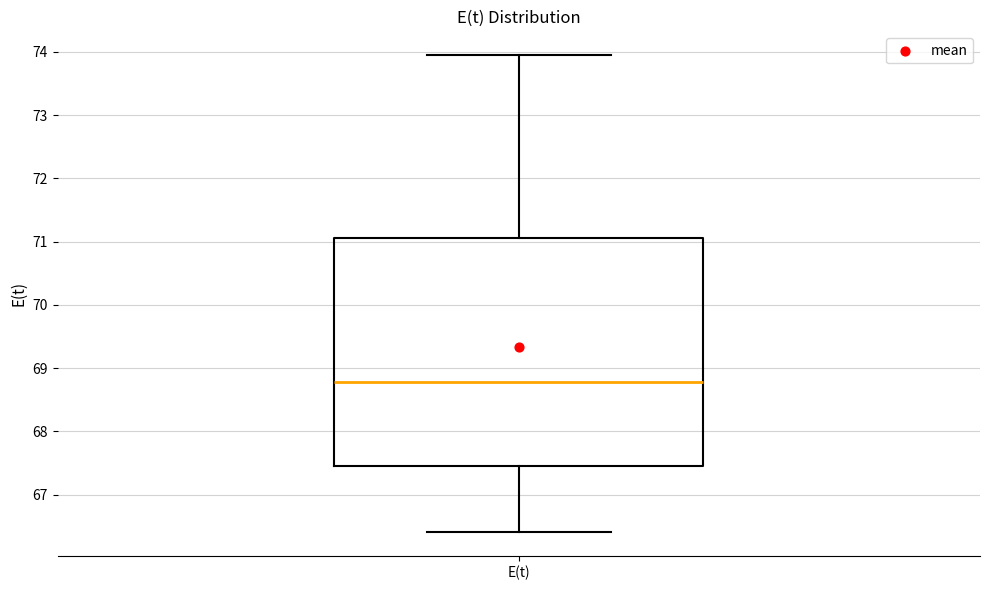

Read this box plot against the y-axis: the position of the median line, the range covered by the box, and the ends of both whiskers. The values are not printed on the chart, so give them approximately, as read against the axis.

median 68.8, box 67.5 to 71.1, whiskers 66.4 to 73.9